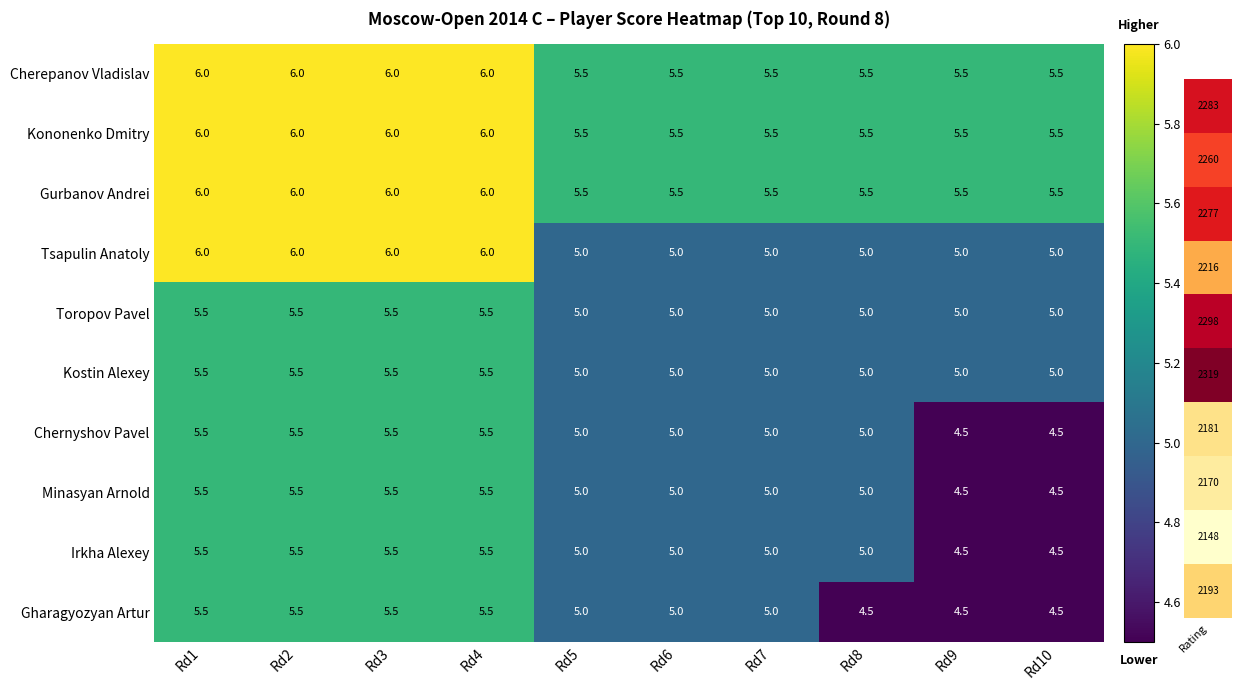

The Toropov Pavel series shows 5.0 at Rd6. True or false?

True